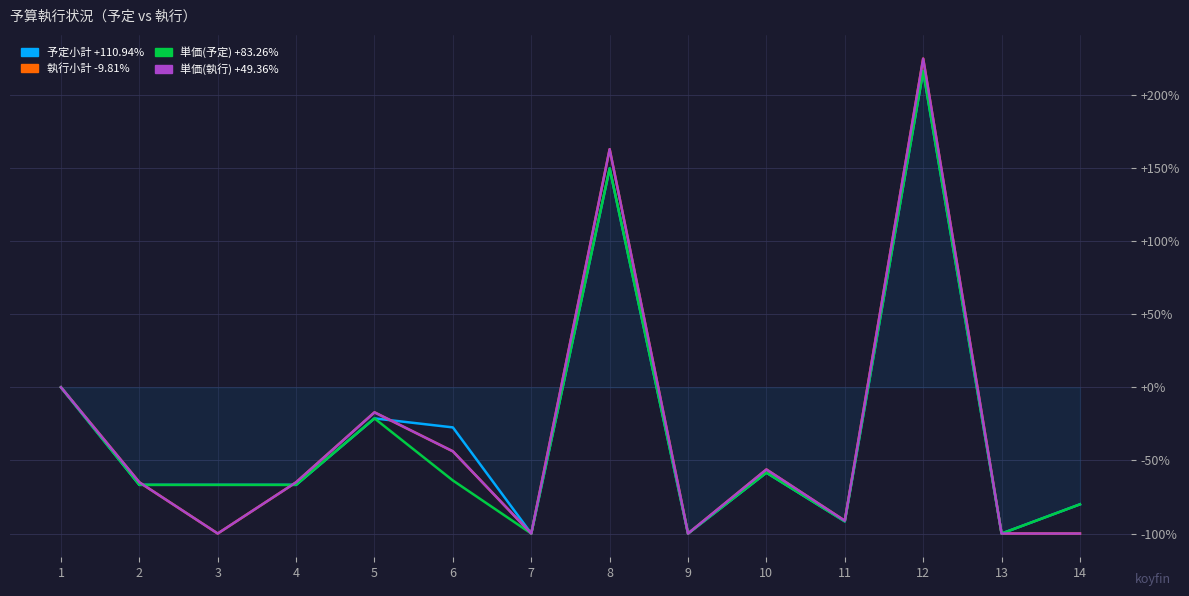

List the series in order of their peak value, highest first.

執行小計 -9.81%, 単価(執行) +49.36%, 予定小計 +110.94%, 単価(予定) +83.26%